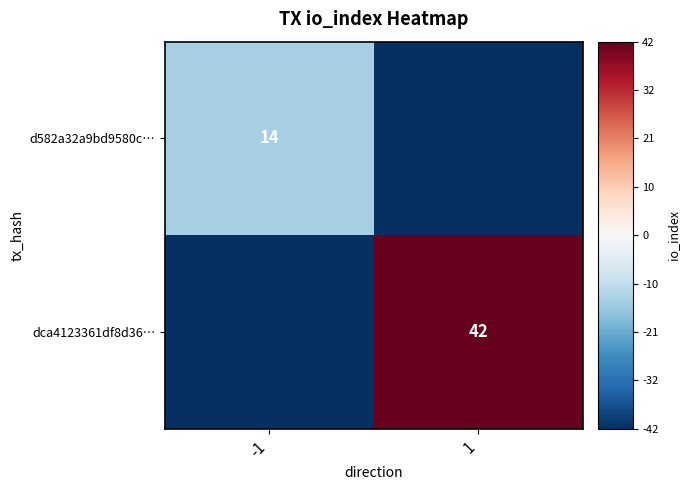

The d582a32a9bd9580c… series shows 19 at -1. True or false?

False